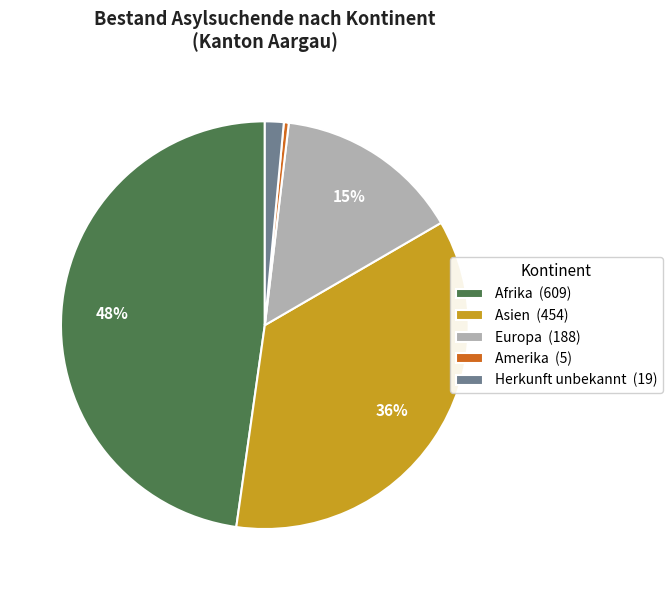

Does any single category account for the majority?

No